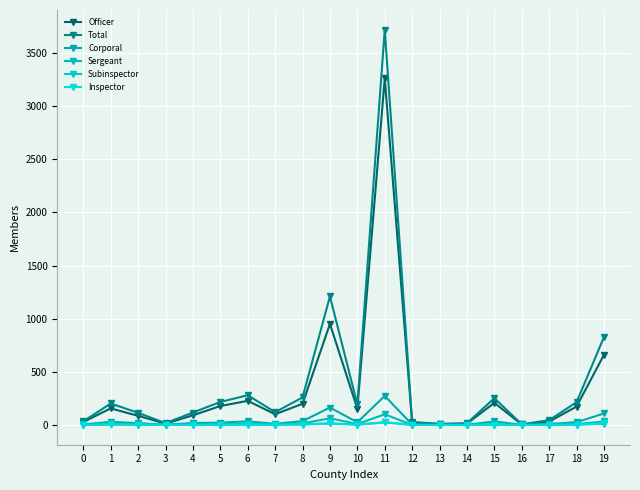

Count the number of data series in this chart.

6